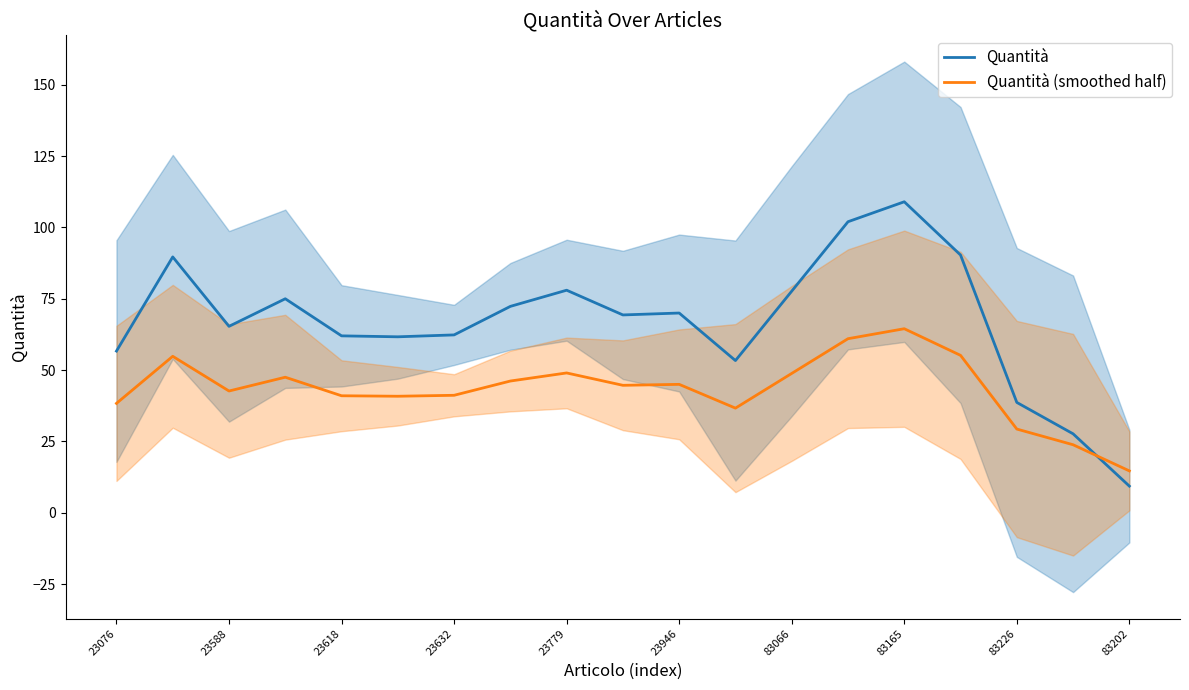

After their last crossing, which series has the higher values: Quantità (smoothed half) or Quantità?

Quantità (smoothed half)